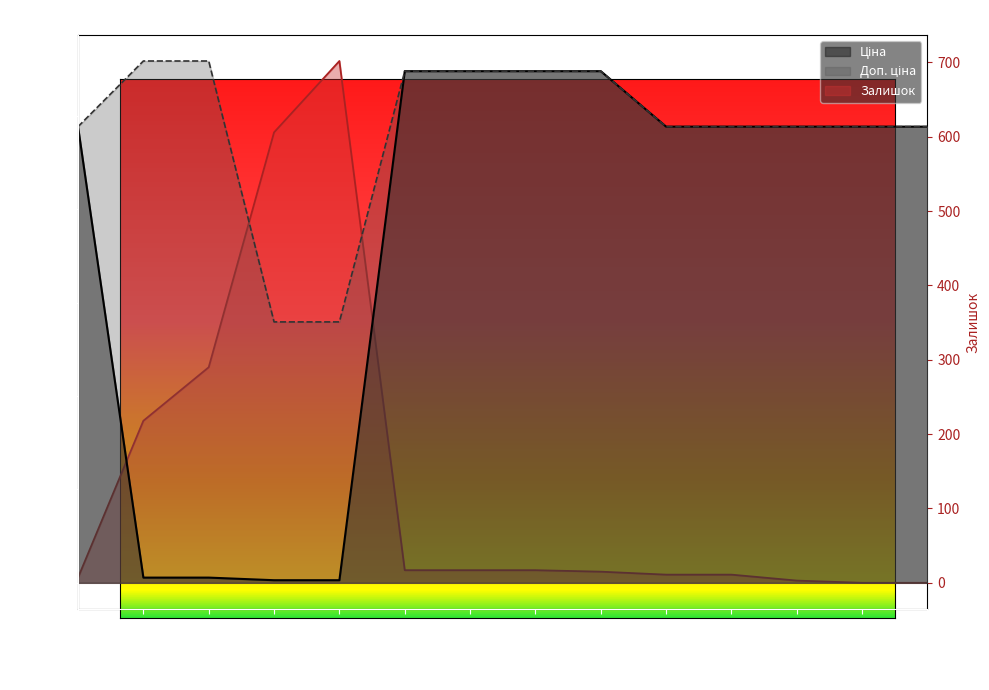

What is the average value of the Залишок series?

136.7